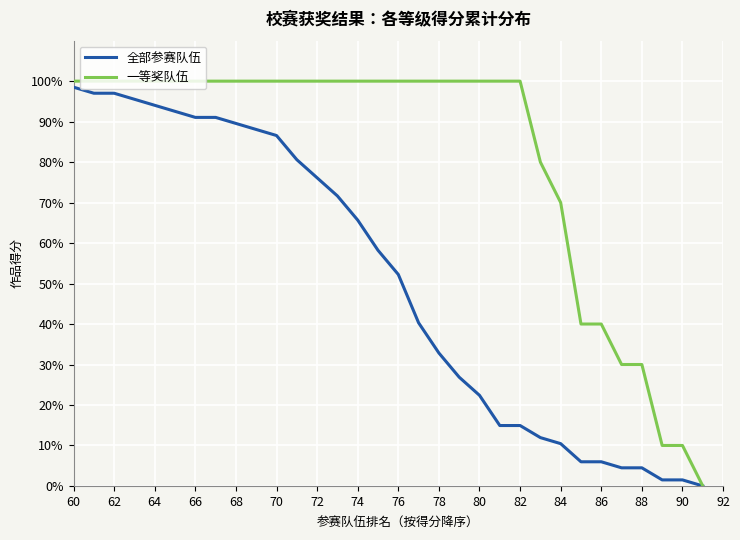

What is the greatest value displayed?

100.0